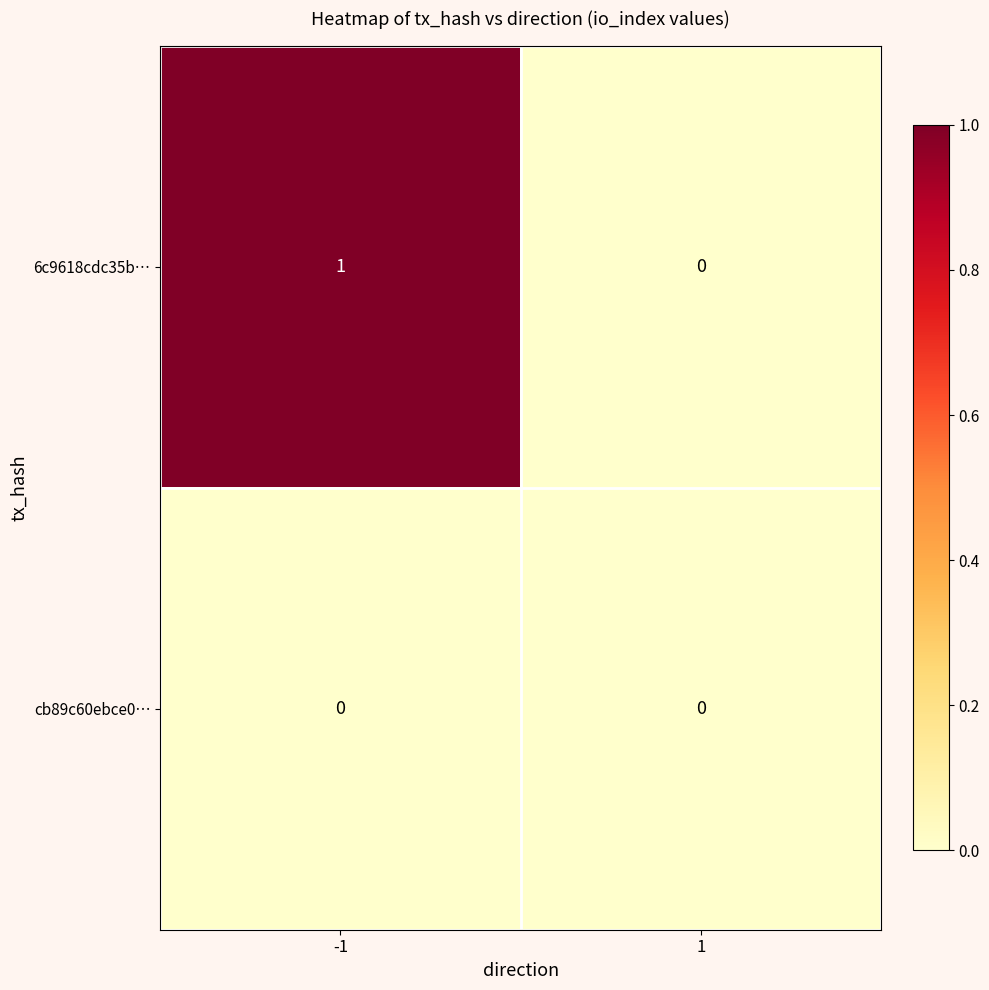

List the series in order of their peak value, lowest first.

cb89c60ebce0…, 6c9618cdc35b…